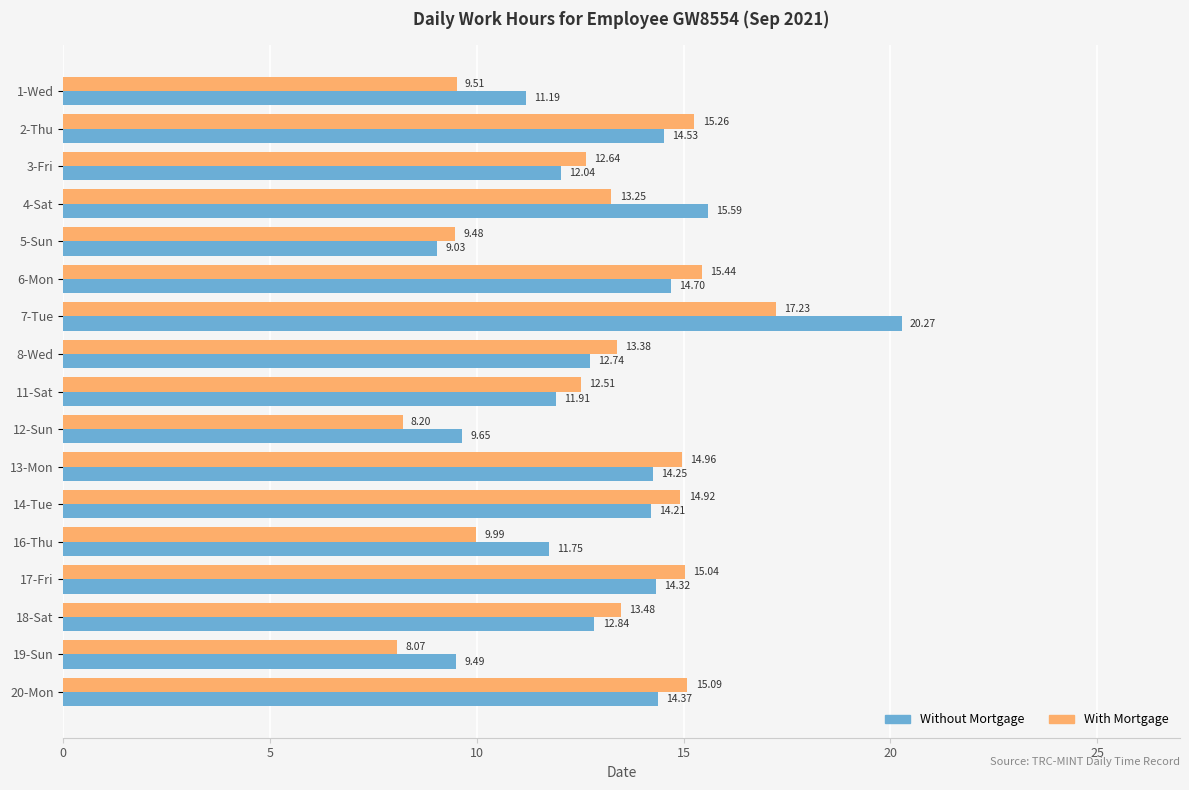

Between 7-Tue and 20-Mon, which series saw the biggest shift?

Without Mortgage